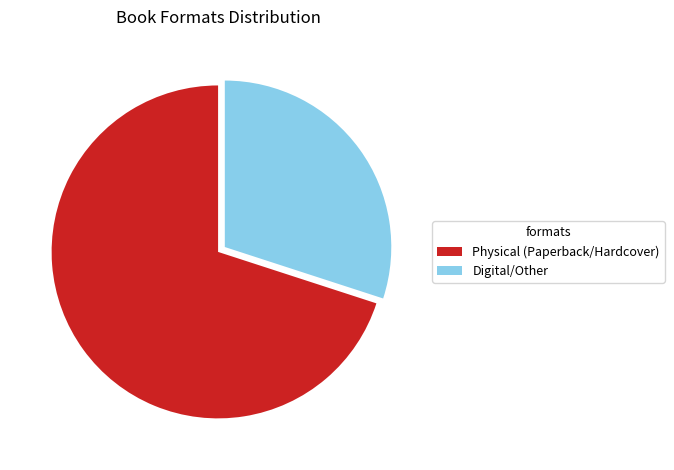

True or false: Digital/Other accounts for 30% of the total.

True